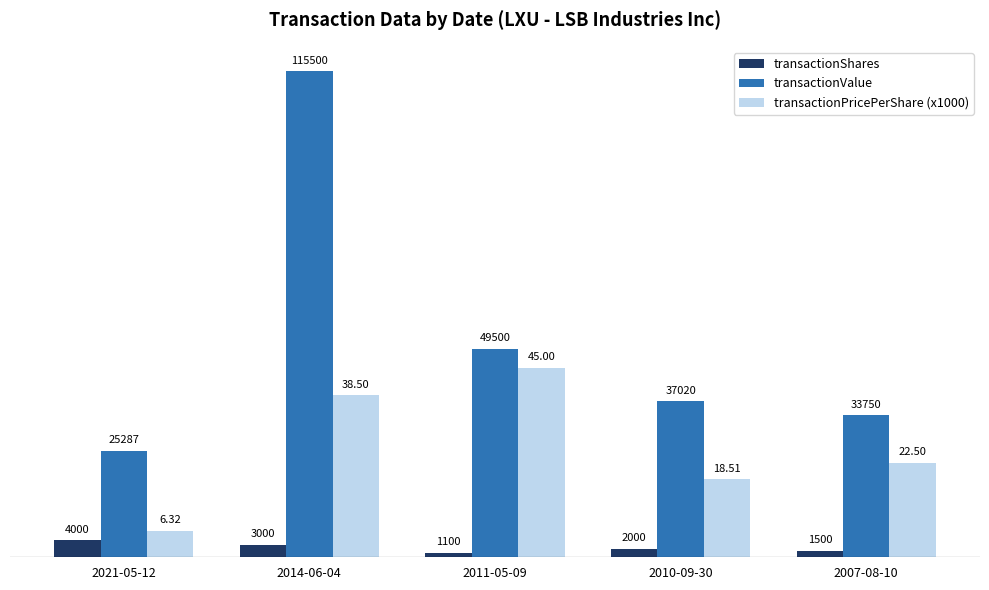

Which series has the largest total across all categories?

transactionValue